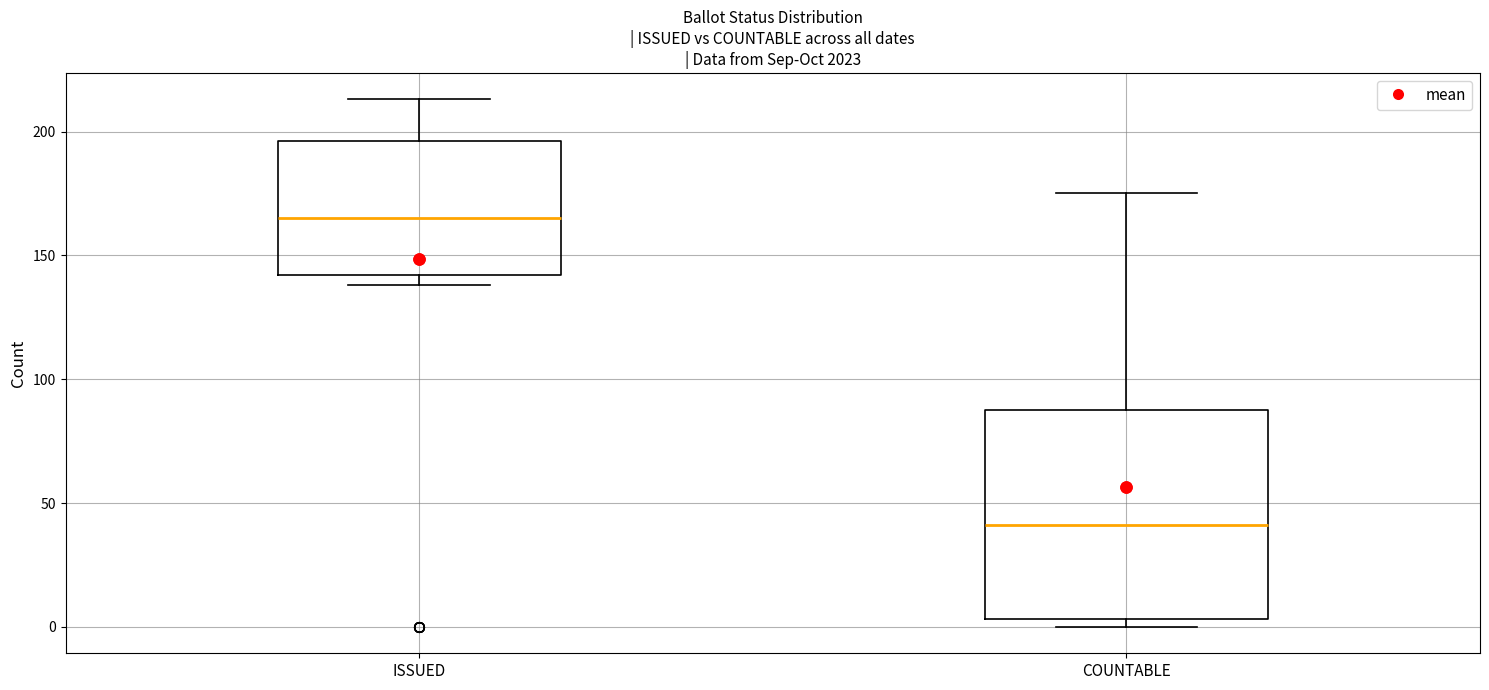

Reading left to right, transcribe this box plot: for each box, give where its median line is, the range the box spans, and where its two whiskers end, as read against the y-axis. The values are not printed on the chart, so give them approximately, as read against the axis.

ISSUED: median 165, box 140 to 195, whiskers 140 (just below the box's lower edge) to 215
COUNTABLE: median 40, box 5 to 90, whiskers 0 to 175